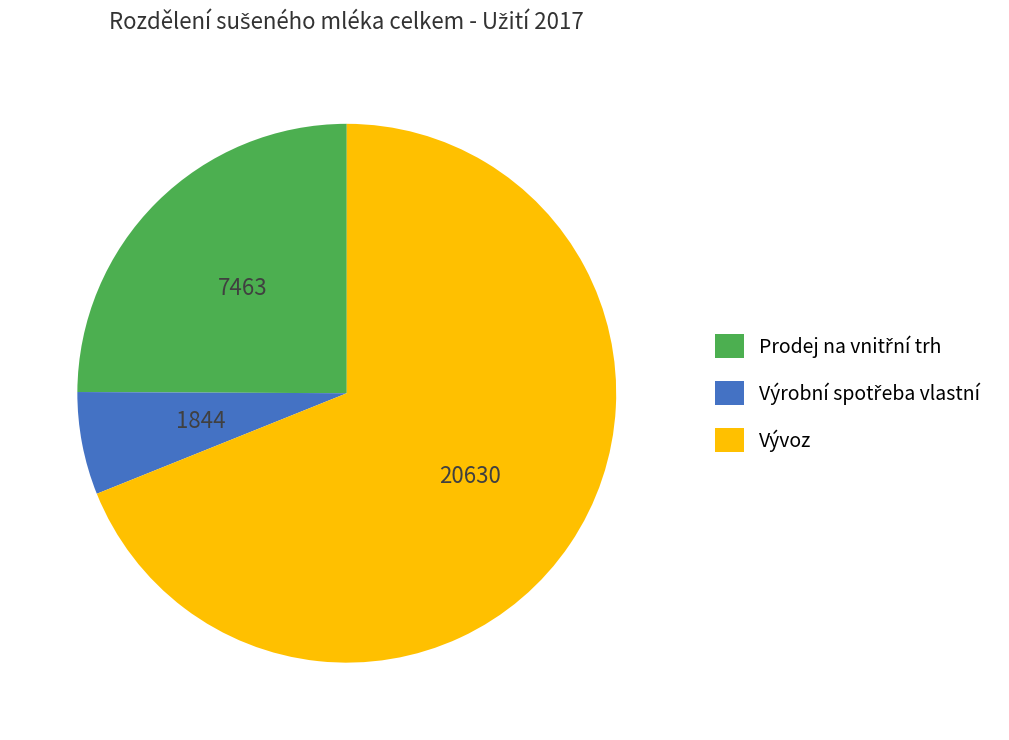

The Vývoz slice represents 69% of the pie. True or false?

True